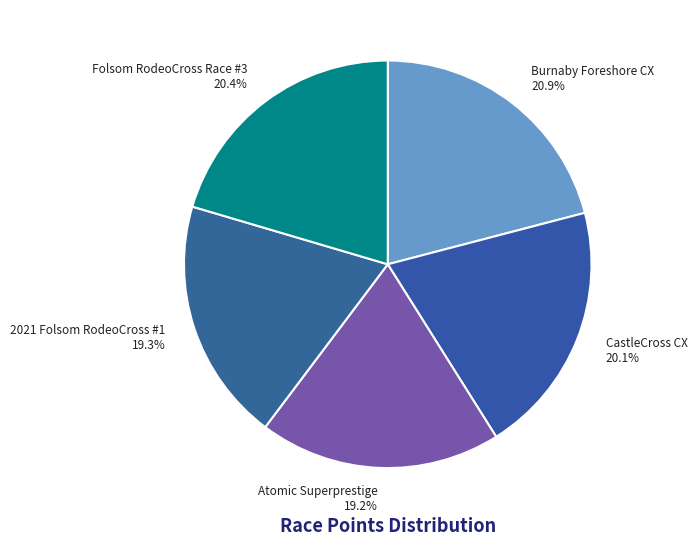

To the nearest percent, what is the combined percentage of 2021 Folsom RodeoCross #1 and Folsom RodeoCross Race #3?

40%